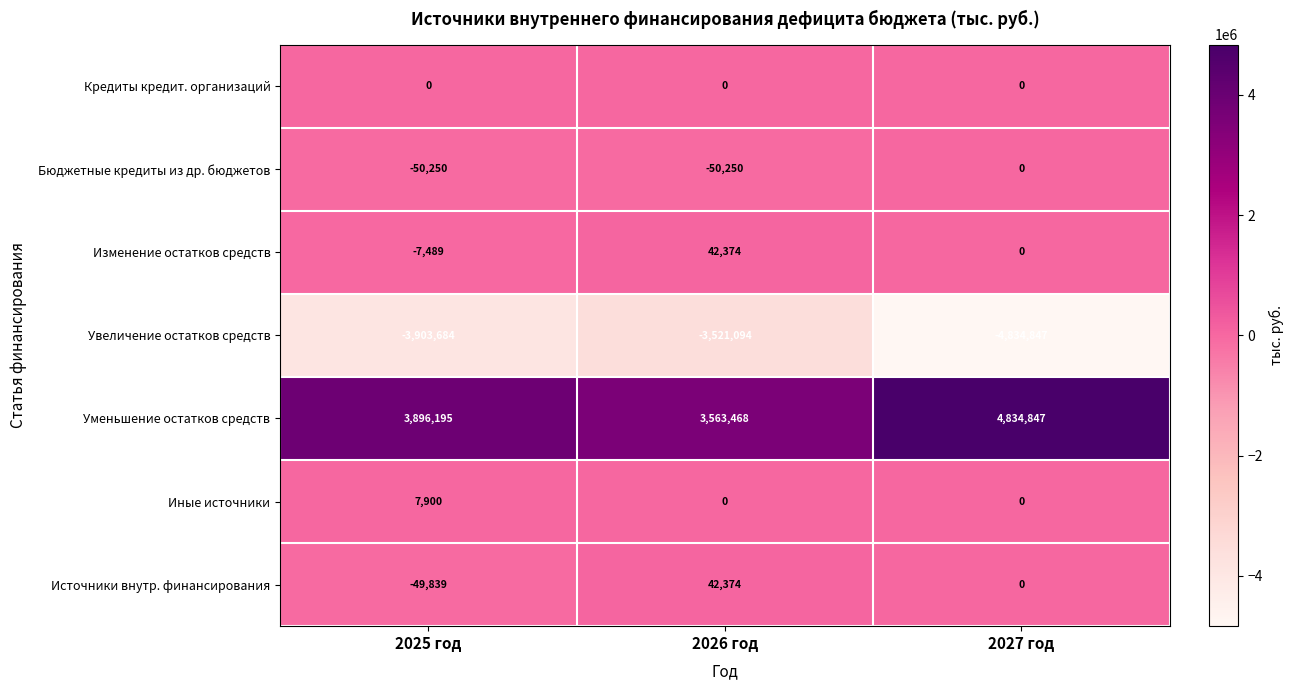

At which category is the sum across all series the highest?

2026 год